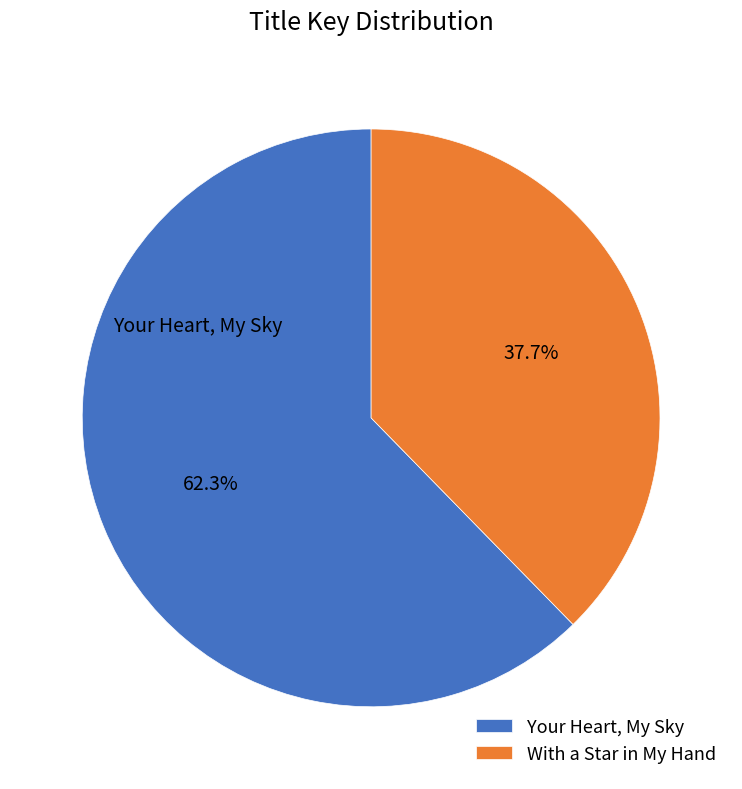

To the nearest percent, what is the average slice percentage?

50%